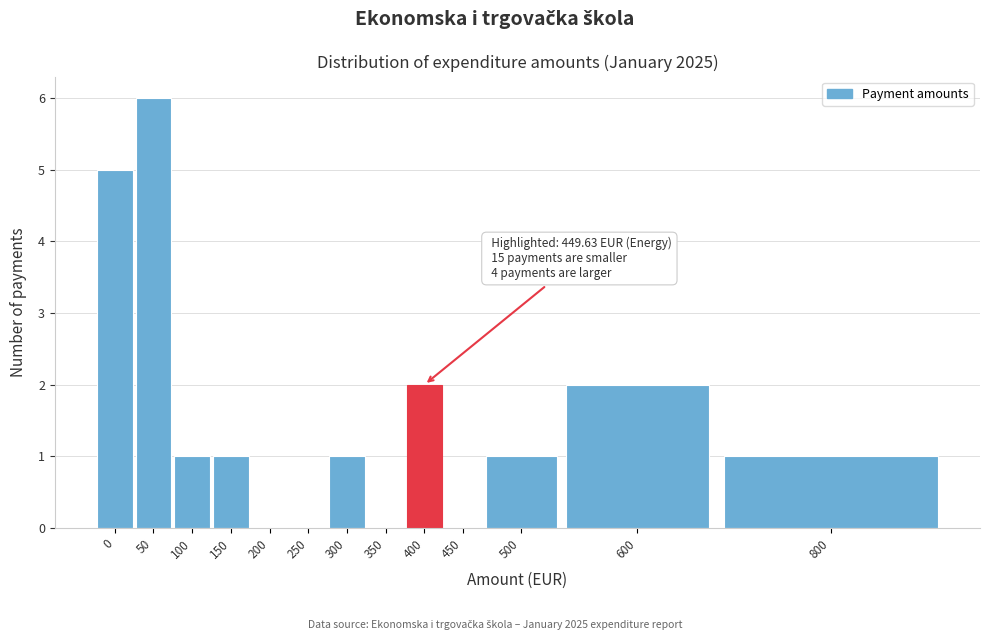

Reading left to right, extract all data points from this chart.

0=5	50=6	100=1	150=1	200=0	250=0	300=1	350=0	400=2	450=0	500=1	600=2	800=1